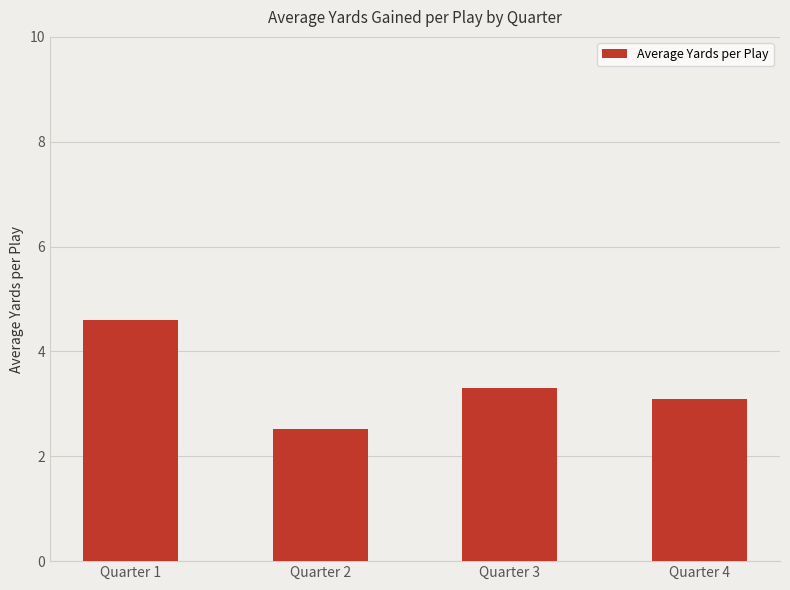

Does the chart contain stacked bars?

No